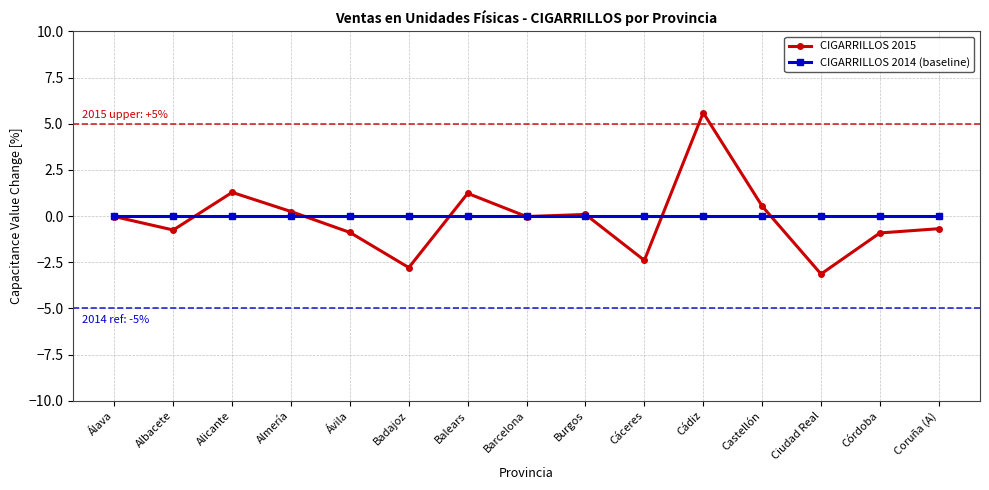

Which series has the widest spread of values?

CIGARRILLOS 2015